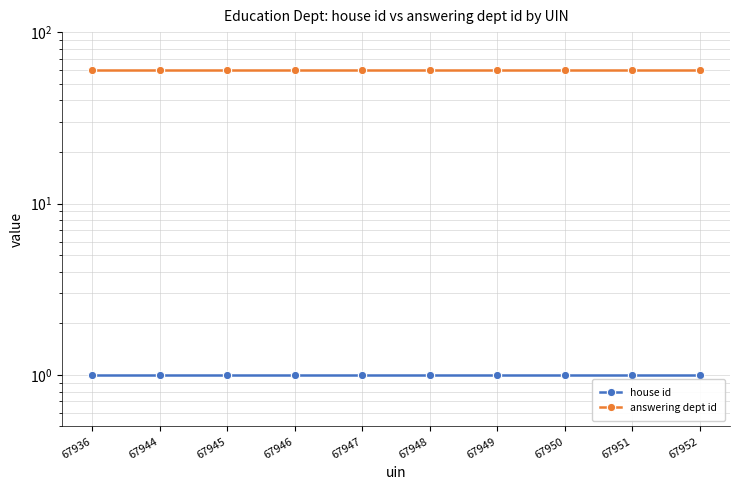

At 67945, list the series in order from largest to smallest.

answering dept id, house id